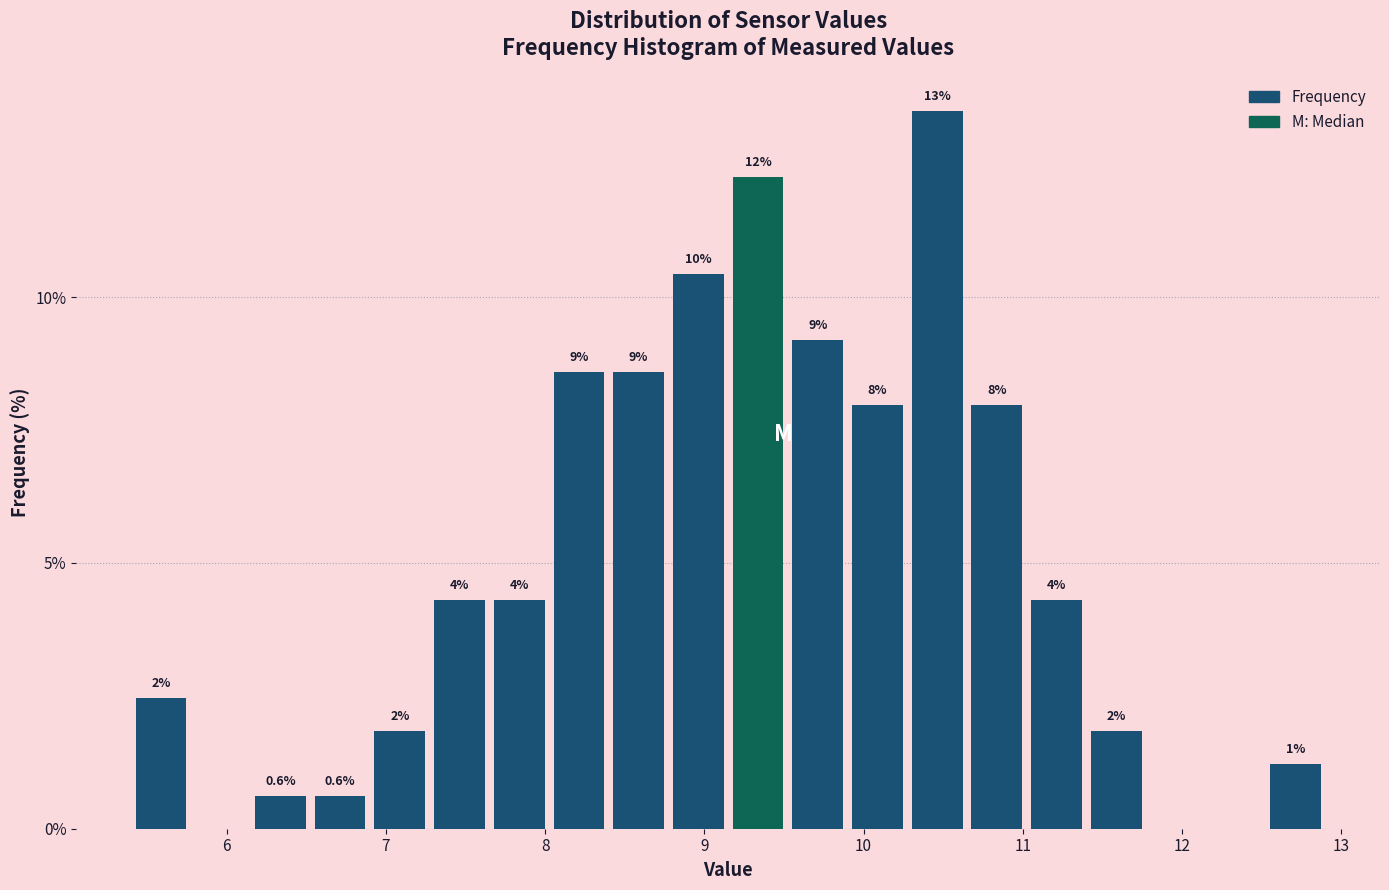

Read against the x-axis, roughly where is the centre of the tallest bar?

10.5